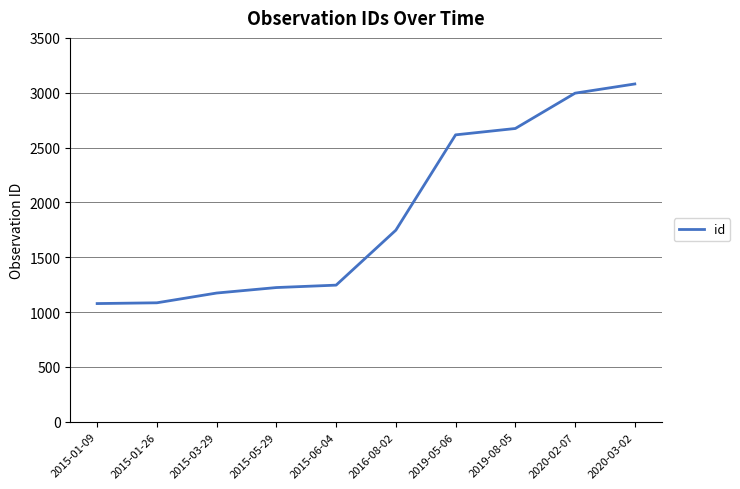

Is this an area chart (filled region under the line)?

No